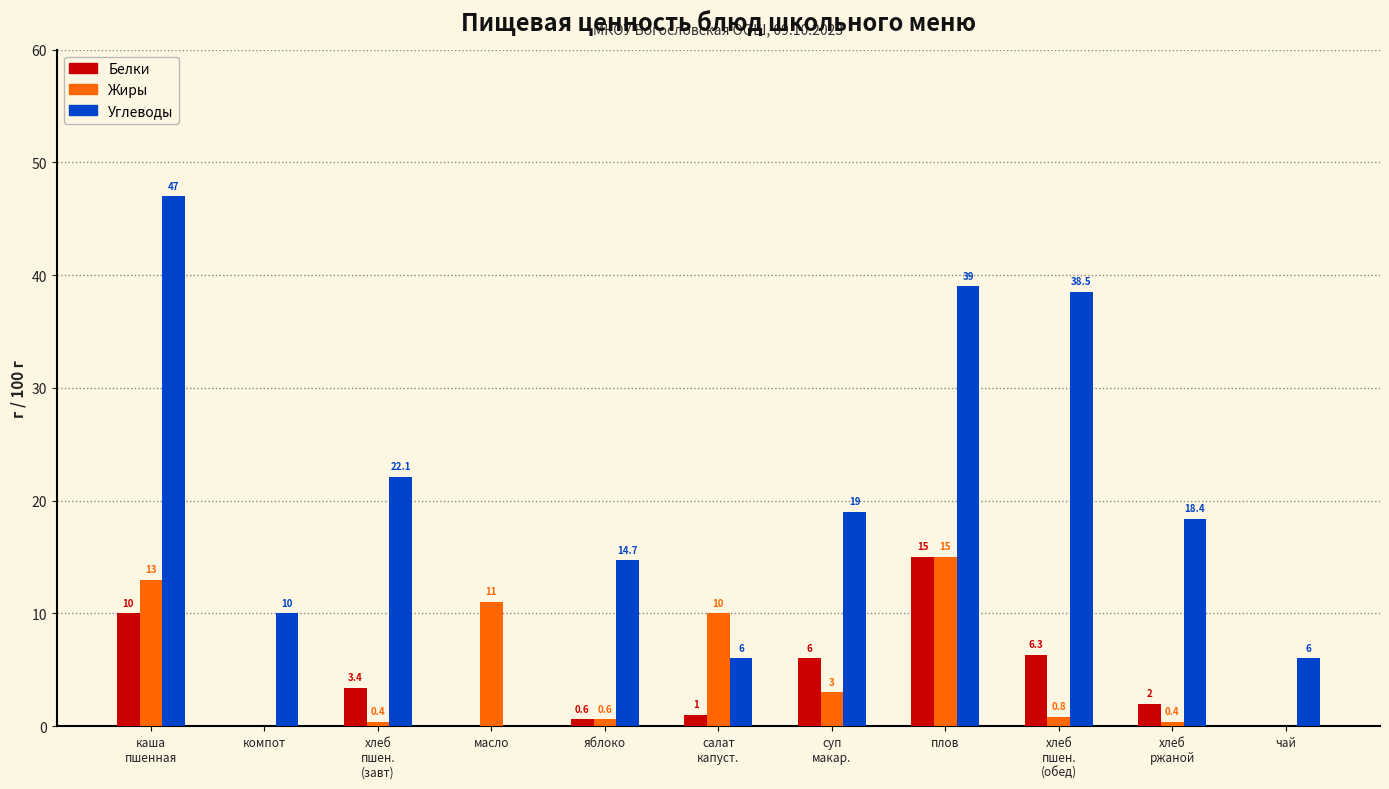

What is the total value across all series at плов?

69.0